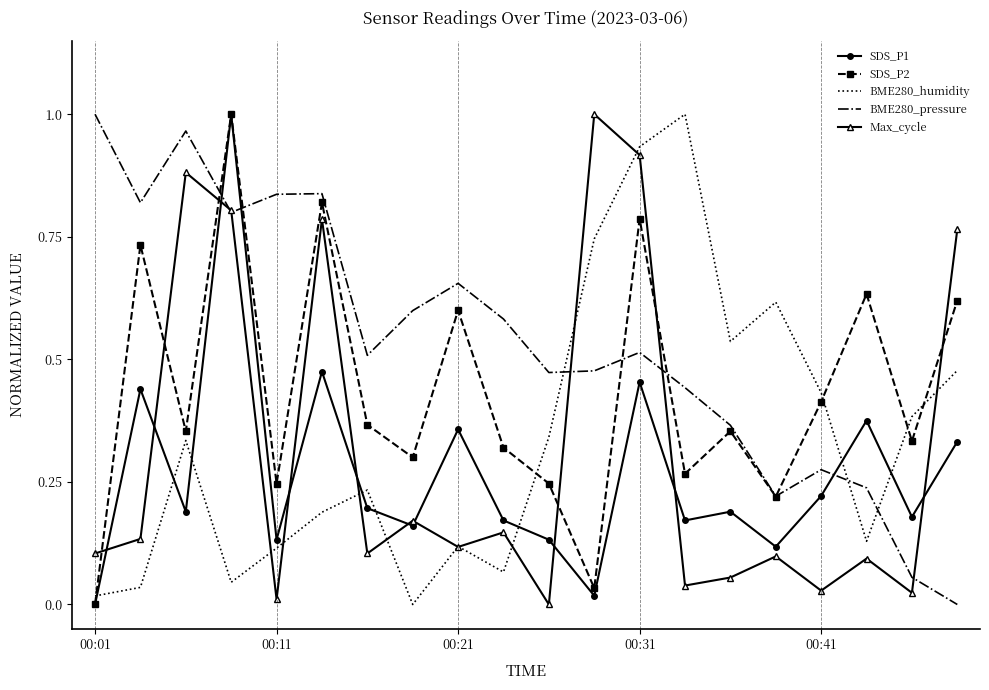

Which series has the largest total across all categories?

BME280_pressure